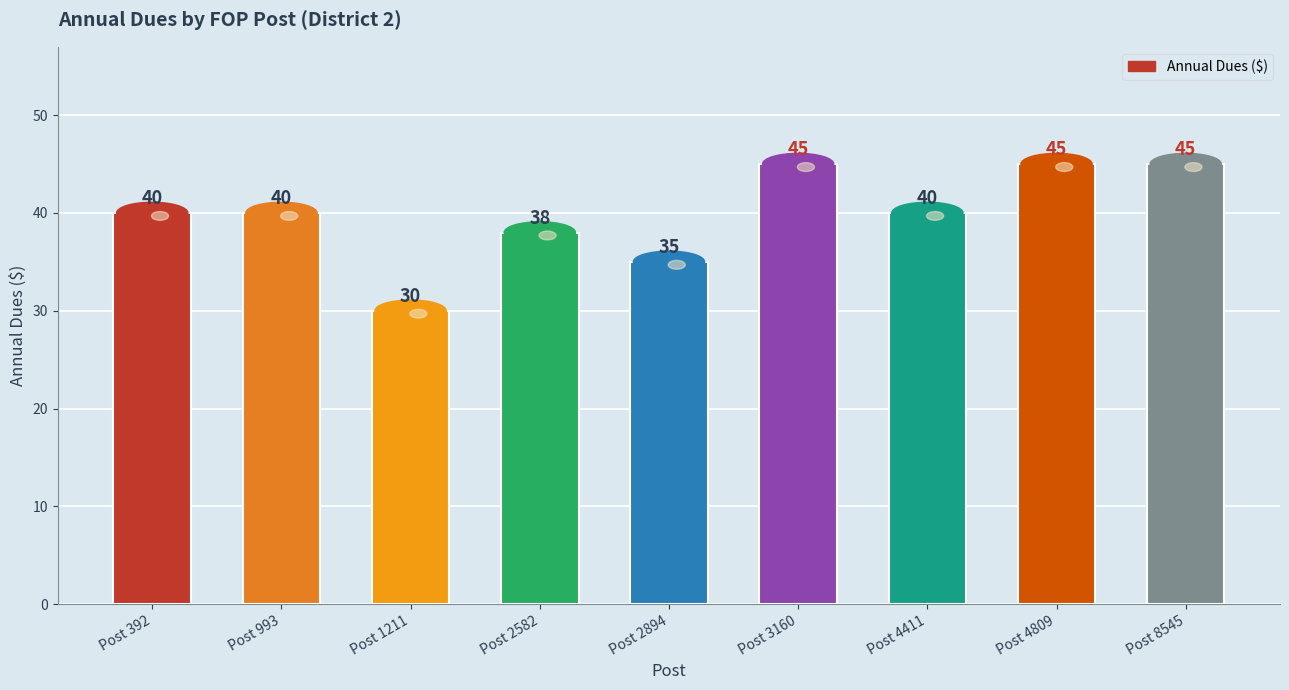

What is the maximum value shown in the chart?

45